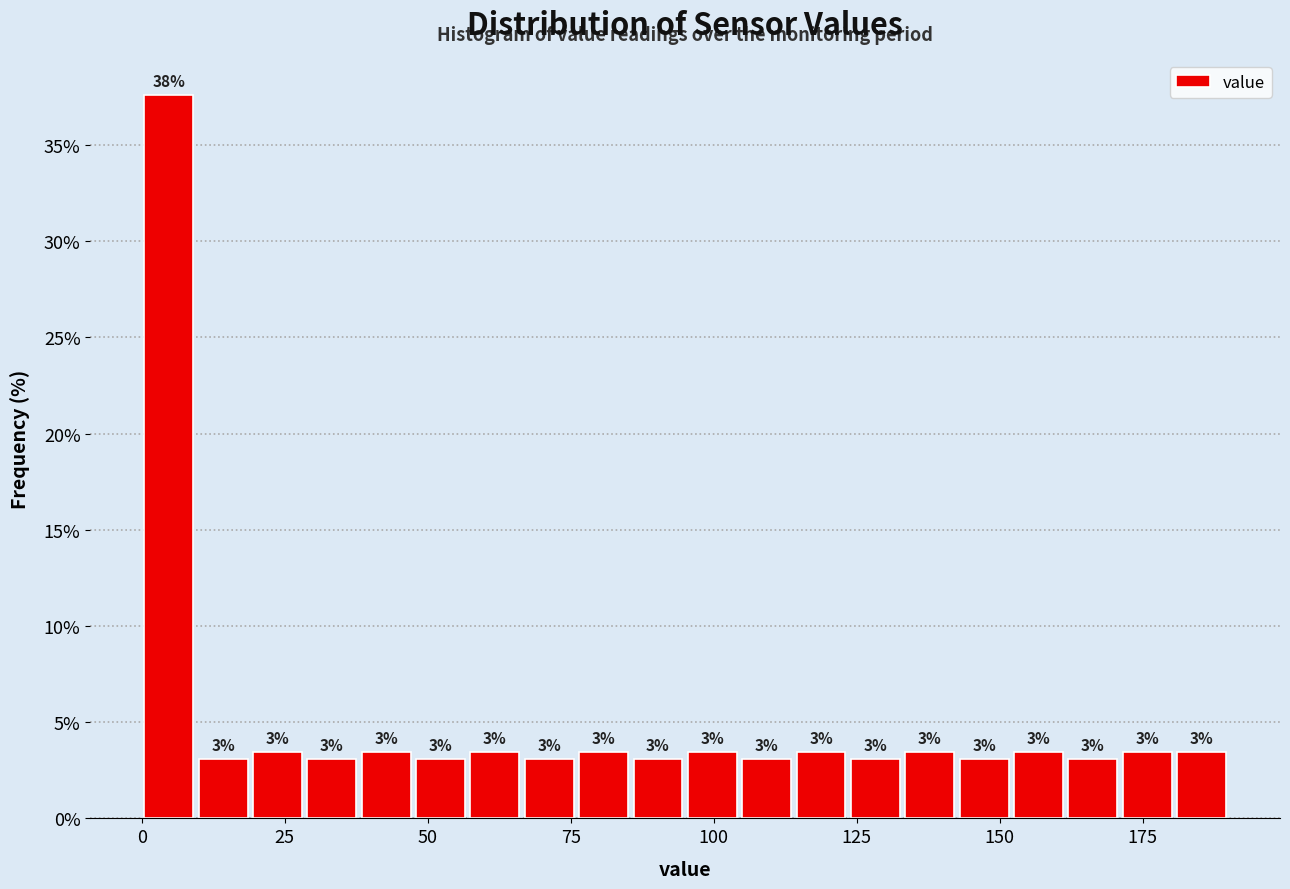

Read against the x-axis, roughly where is the centre of the tallest bar?

5